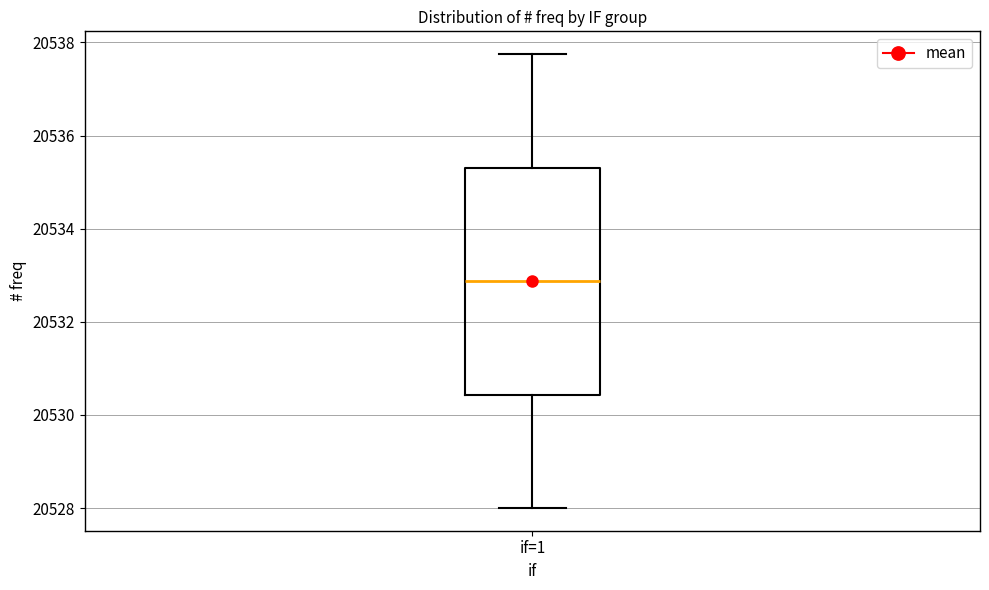

Transcribe this box plot: give where the median line is, the range the box spans, and where the two whiskers end, as read against the y-axis. The values are not printed on the chart, so give them approximately, as read against the axis.

median 20532.8, box 20530.4 to 20535.4, whiskers 20528.0 to 20537.8